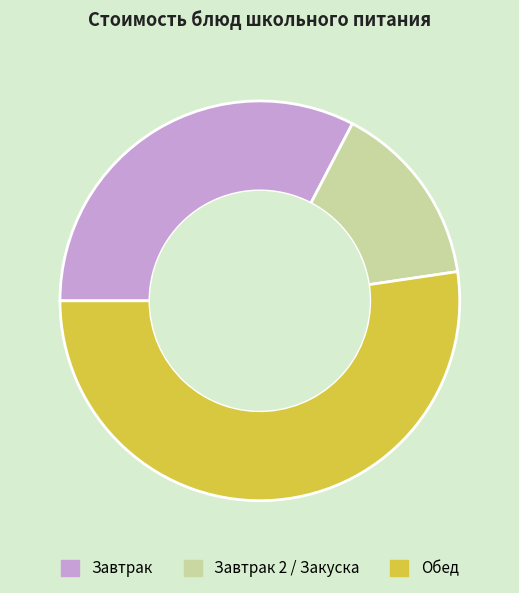

Rank the categories by value from highest to lowest.

Обед, Завтрак, Завтрак 2 / Закуска